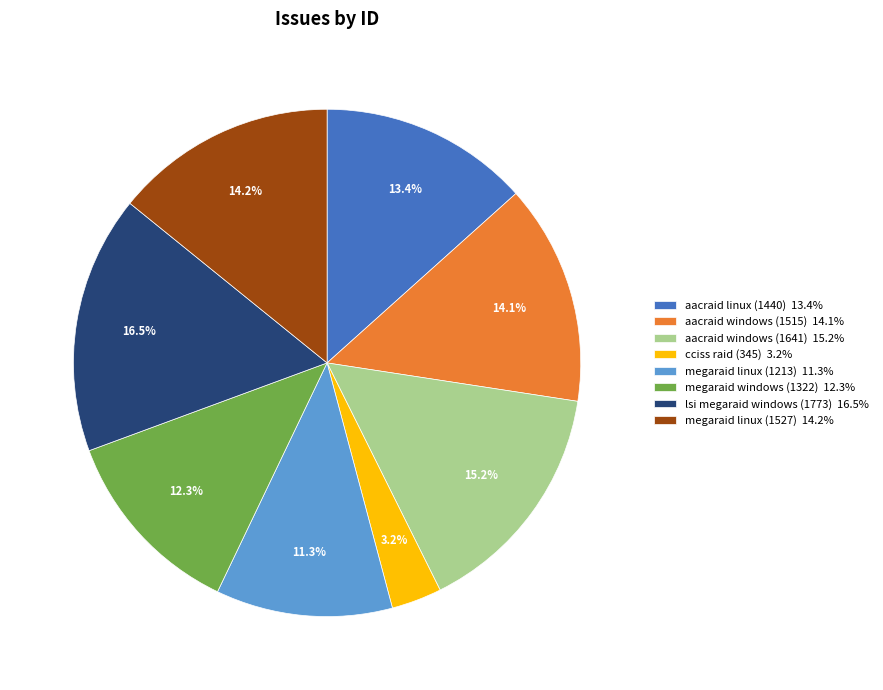

Does cciss raid (345) account for over 50% of the chart?

No